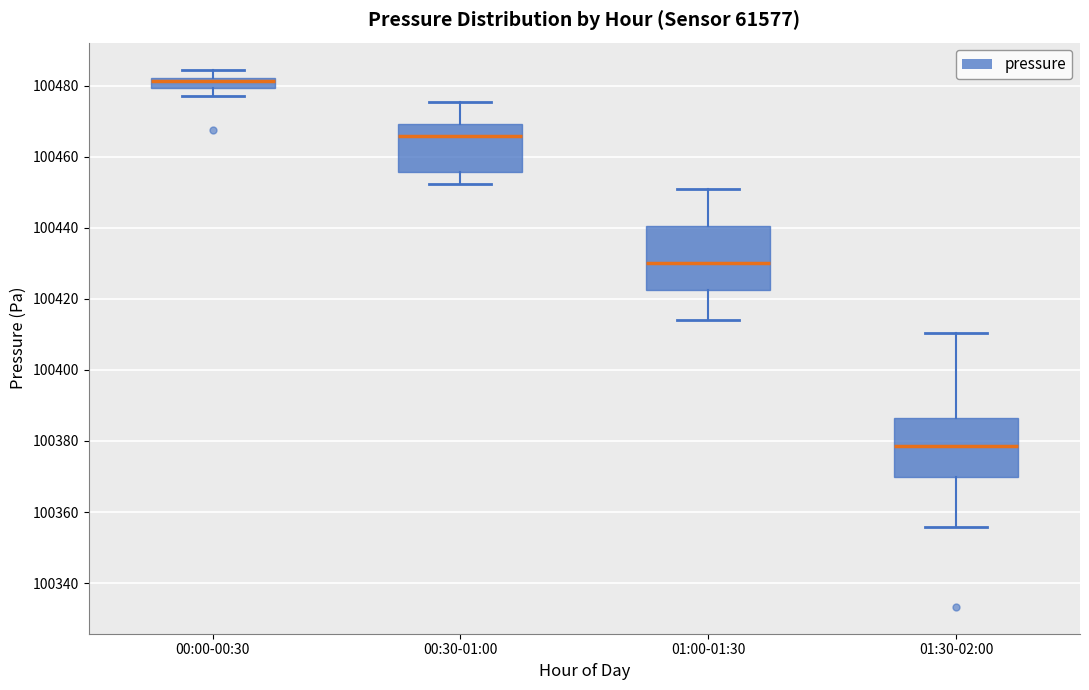

Where does the median line of the box for 00:30-01:00 sit on the y-axis? The values are not printed on the chart, so give them approximately, as read against the axis.

100466